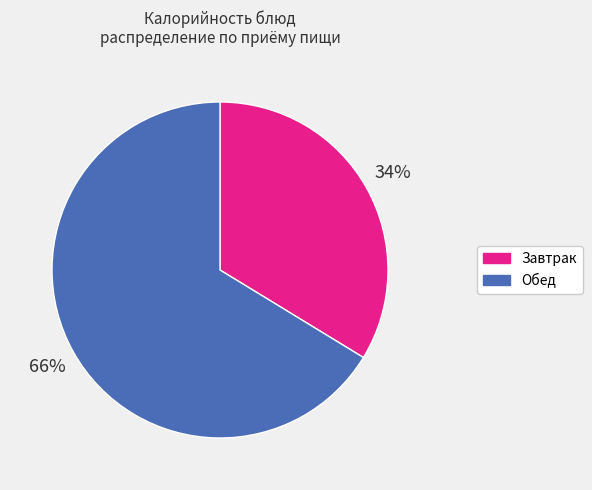

Does any single category account for the majority?

Yes